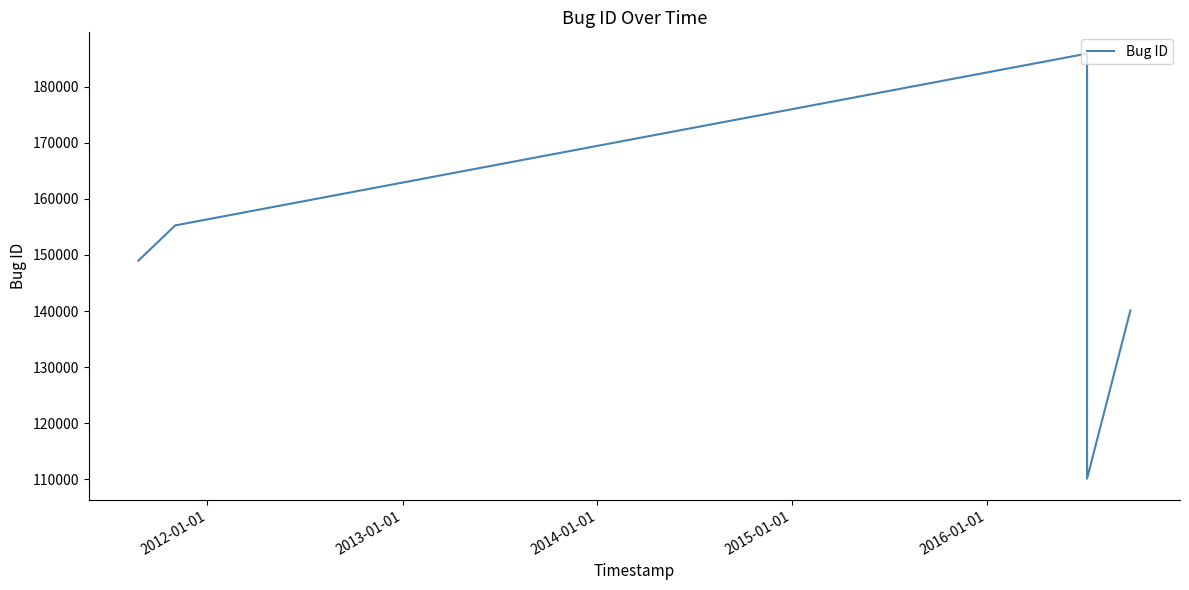

What is the maximum value shown in the chart?

185880